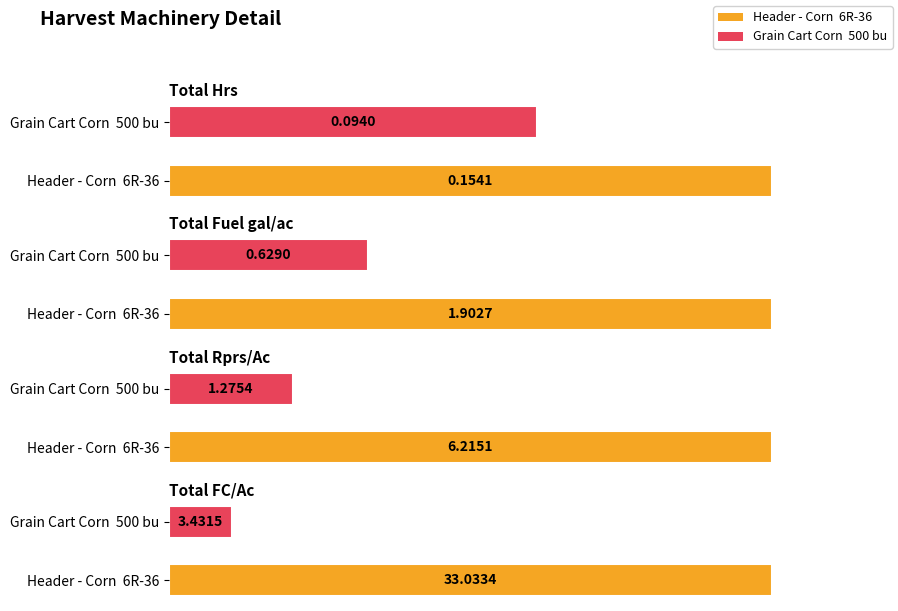

How many values in the Total Fuel gal/ac series exceed 1?

1